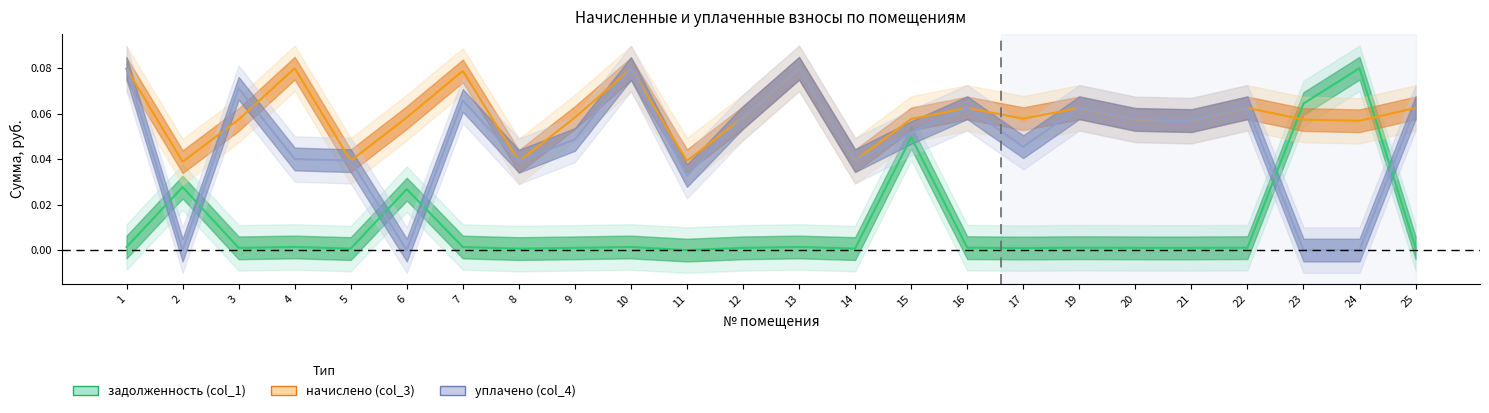

Does the chart display data point markers on the line(s)?

No